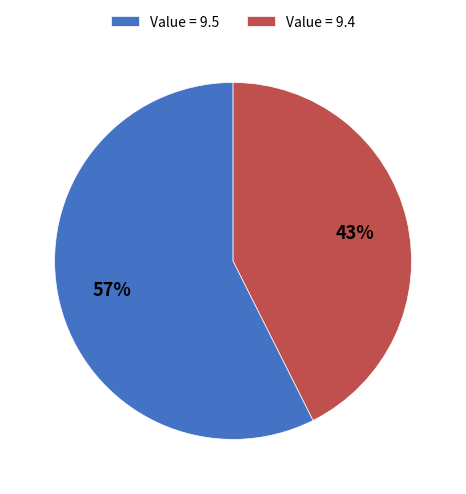

Do Value = 9.4 and Value = 9.5 together represent more than half of the pie?

Yes